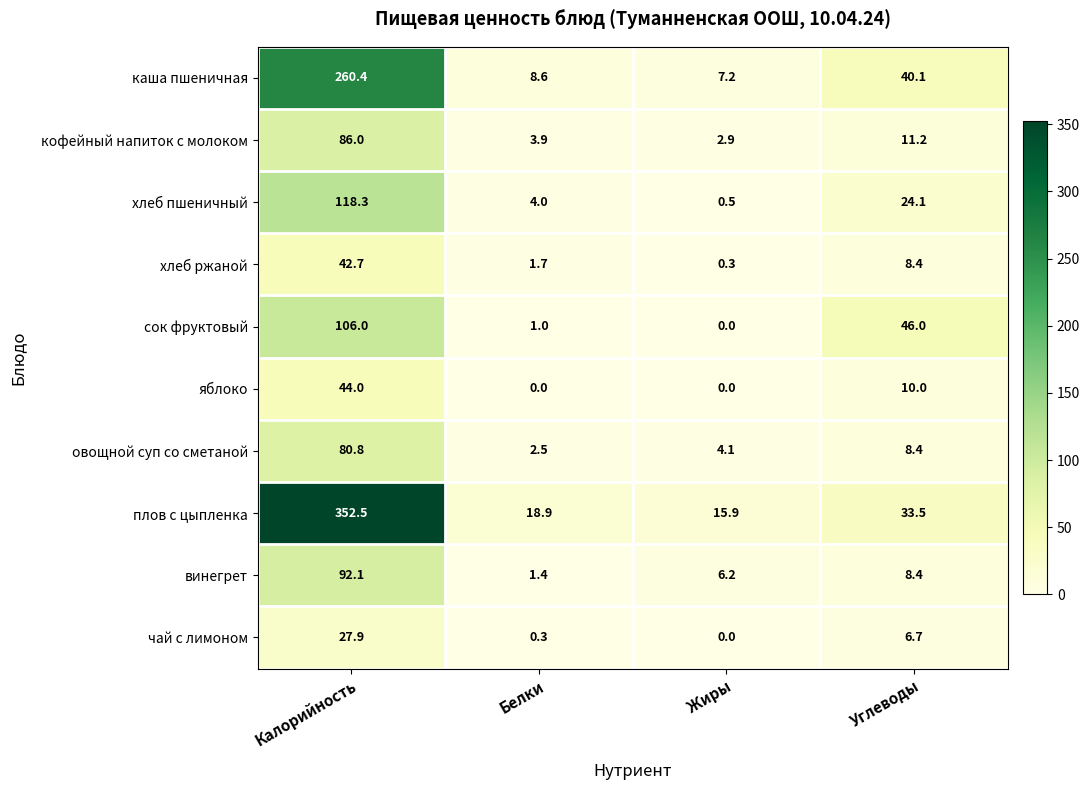

At which label does хлеб пшеничный reach its peak?

Калорийность